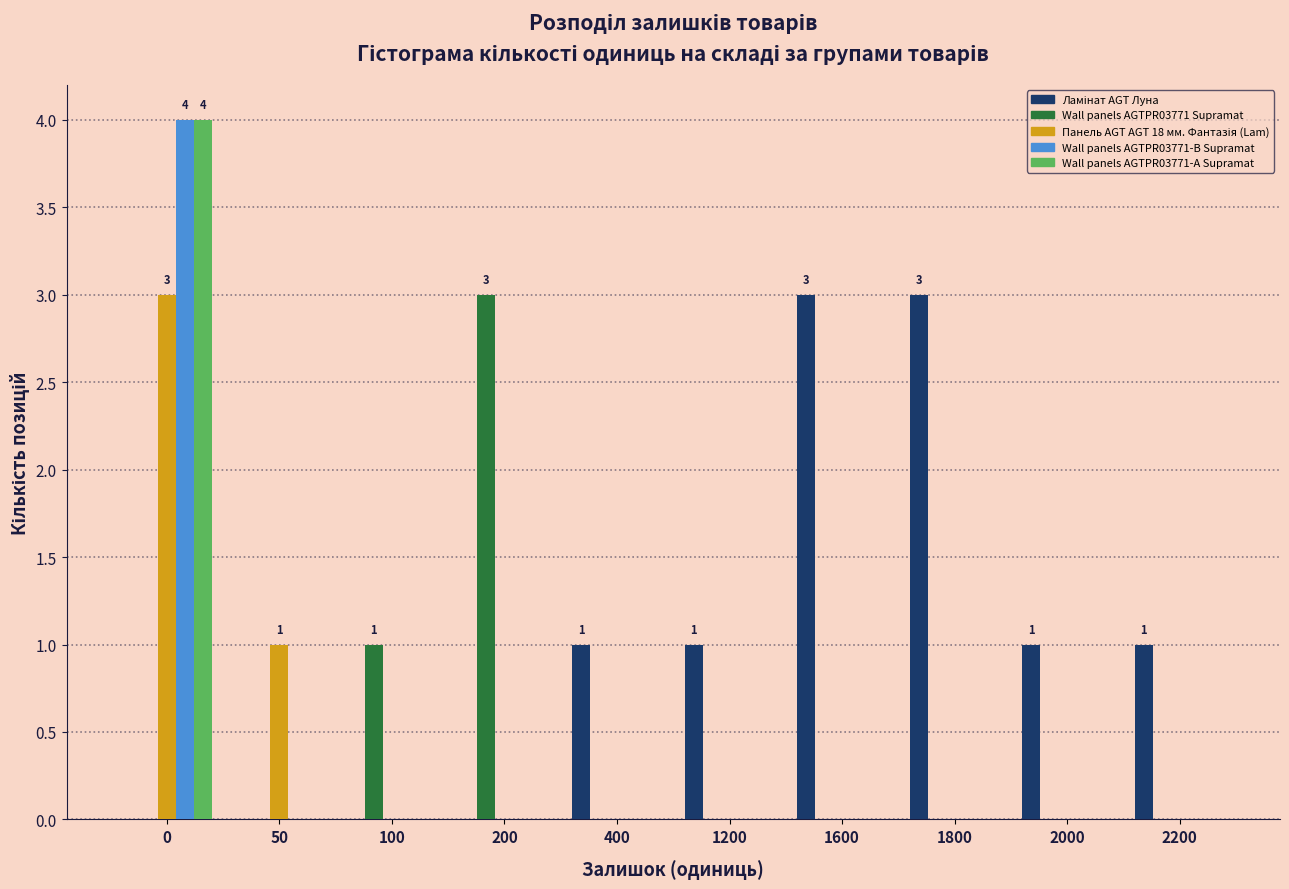

Between 200 and 400, which series saw the biggest shift?

Wall panels AGTPR03771 Supramat